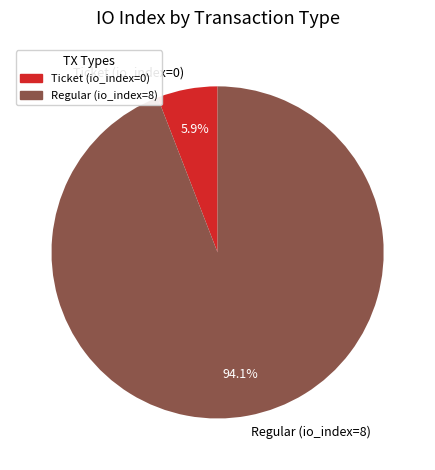

What is the majority slice?

Regular (io_index=8)